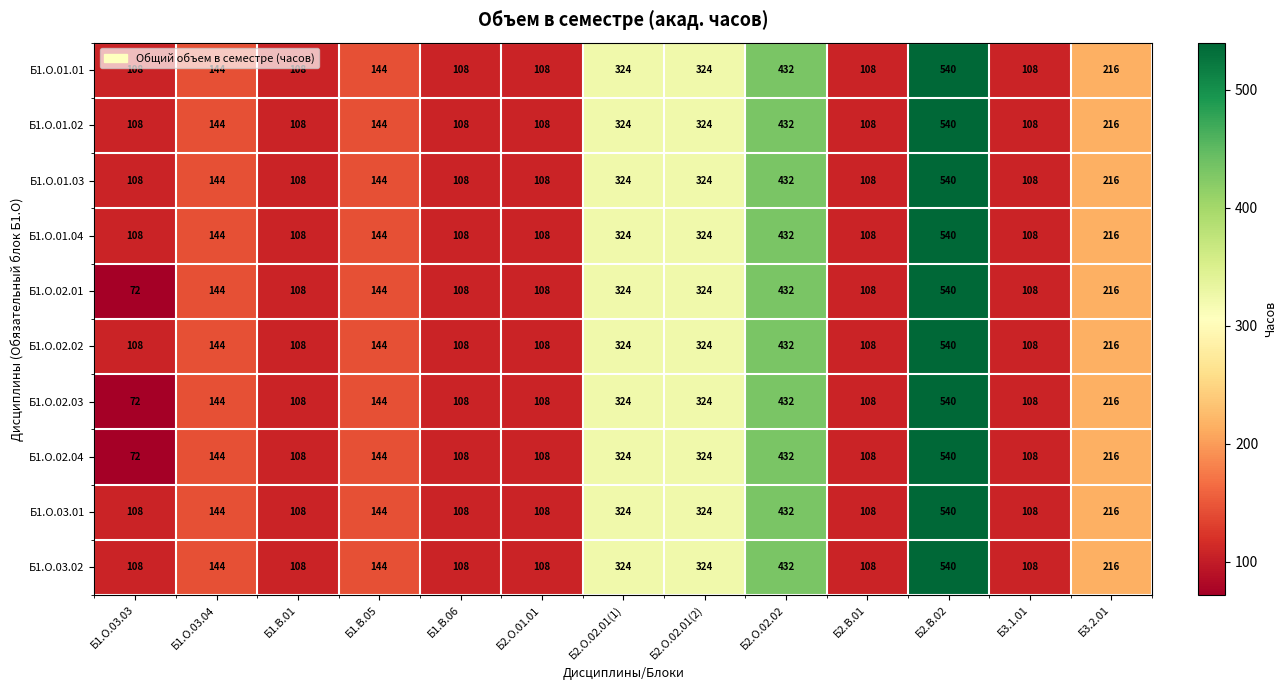

The value of Б1.О.01.02 at Б1.В.01 is 108. True or false?

True